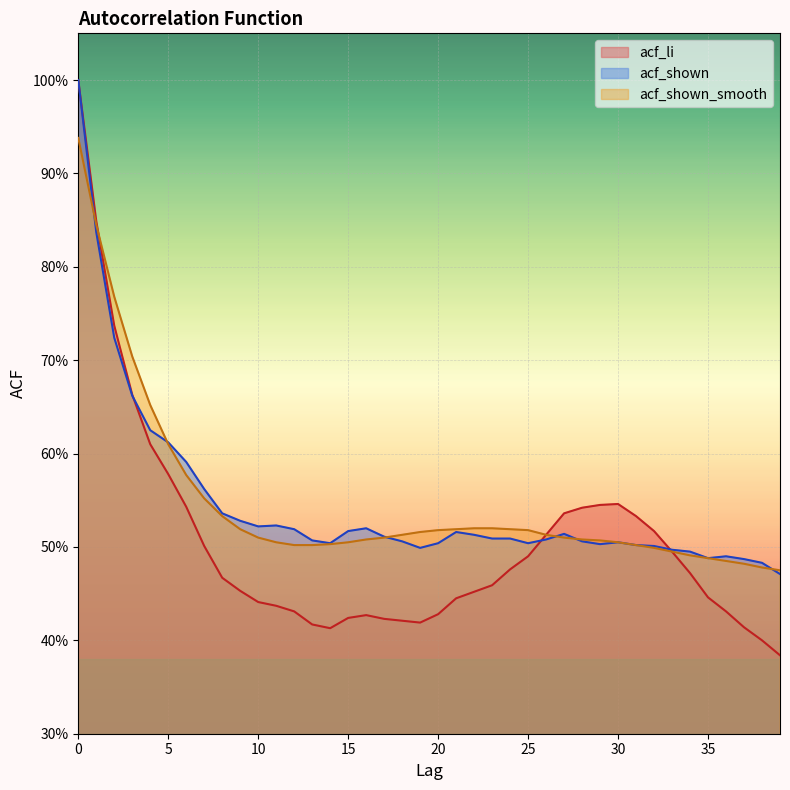

How many categories are shown in the chart?

40